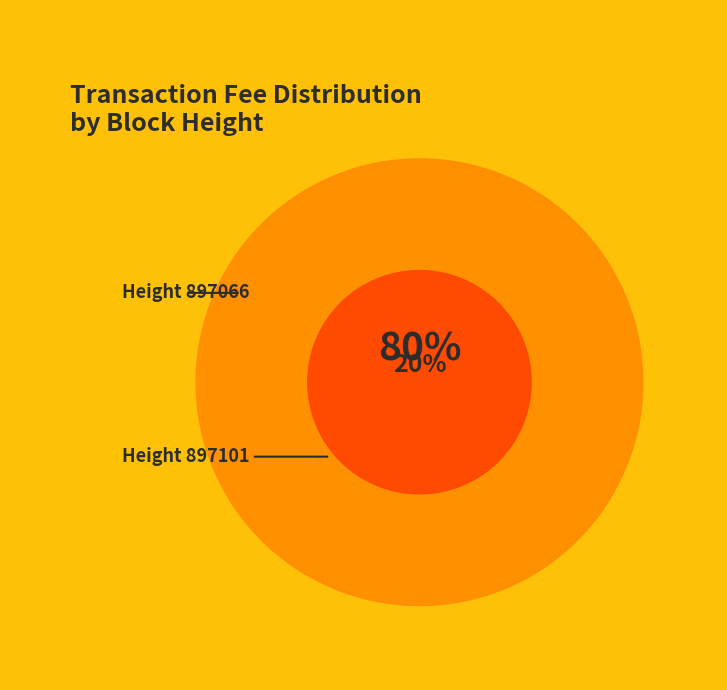

Does any single category account for the majority?

Yes